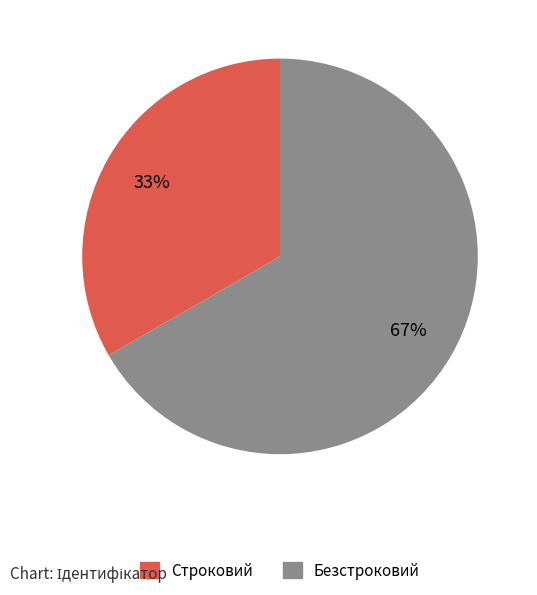

What is the smallest slice in the pie chart?

Строковий